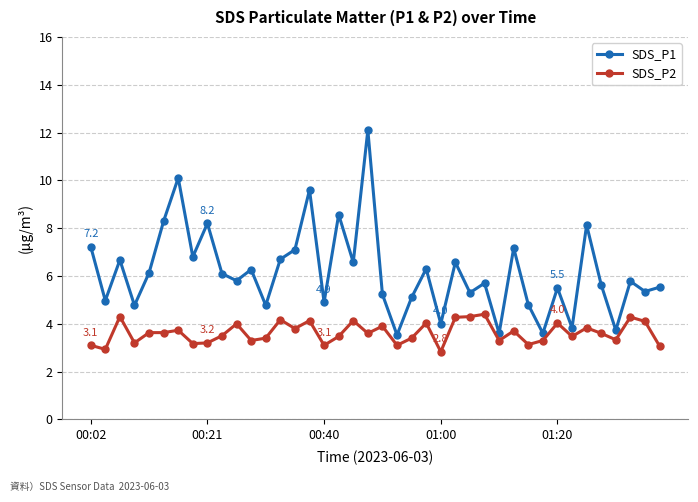

What is the value of the SDS_P2 point at the 15th from the left?

3.8